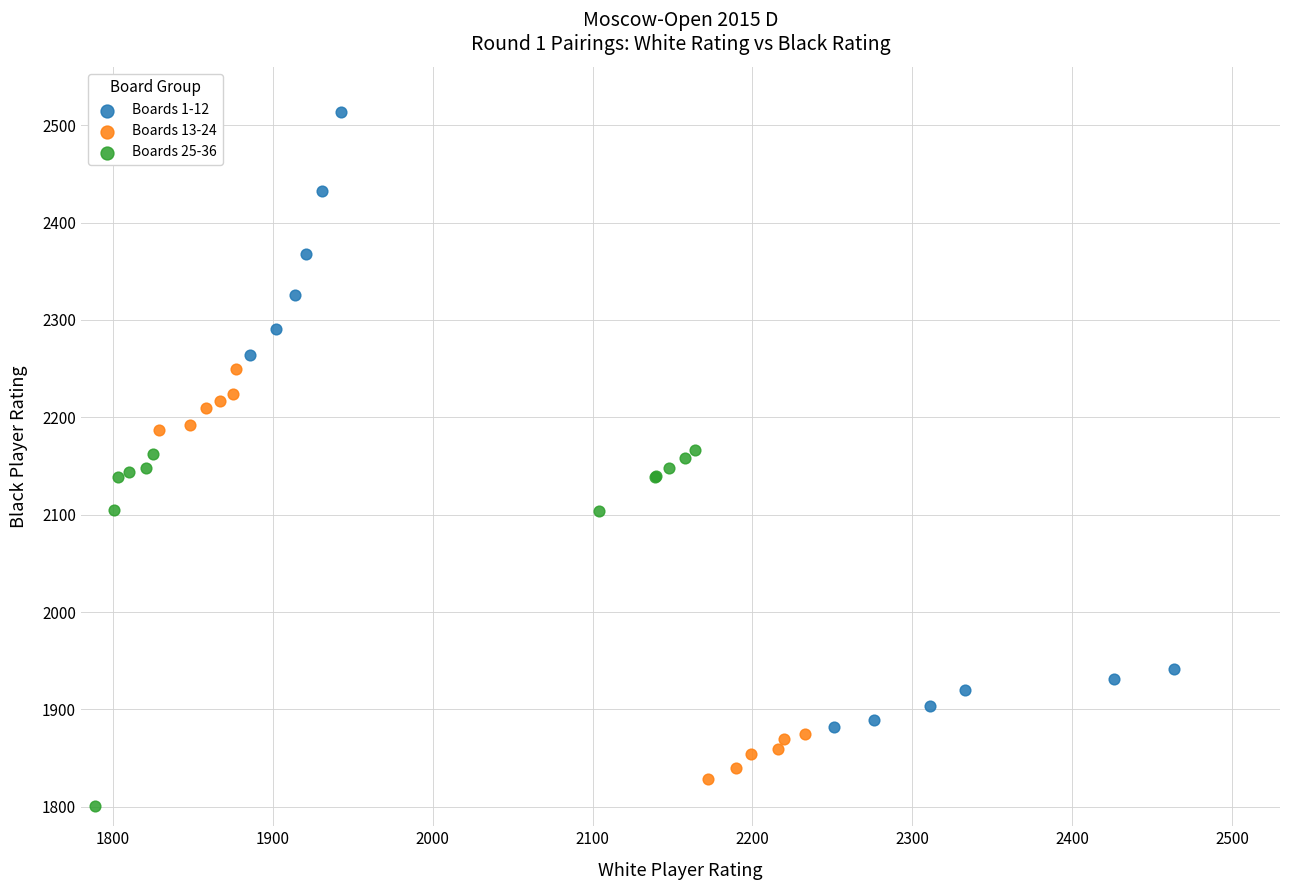

Which series has the widest spread of Y values?

Boards 1-12